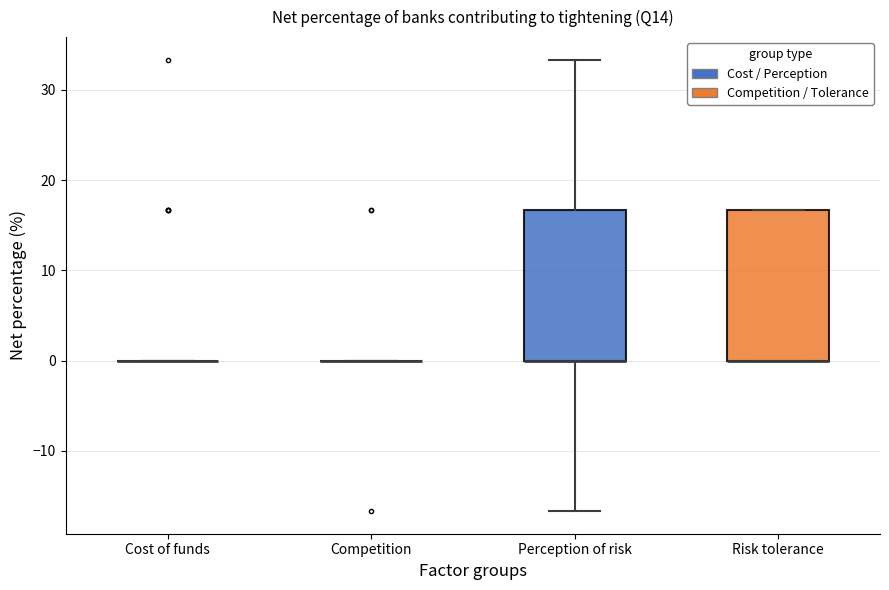

Reading left to right, read every box against the y-axis: the position of its median line, the range the box covers, and the ends of its whiskers. The values are not printed on the chart, so give them approximately, as read against the axis.

Cost of funds: box collapsed to a line at 0, whiskers 0 to 0
Competition: box collapsed to a line at 0, whiskers 0 to 0
Perception of risk: median 0 (drawn on the box's lower edge), box 0 to 17, whiskers -17 to 33
Risk tolerance: median 0 (drawn on the box's lower edge), box 0 to 17, whiskers 0 to 17